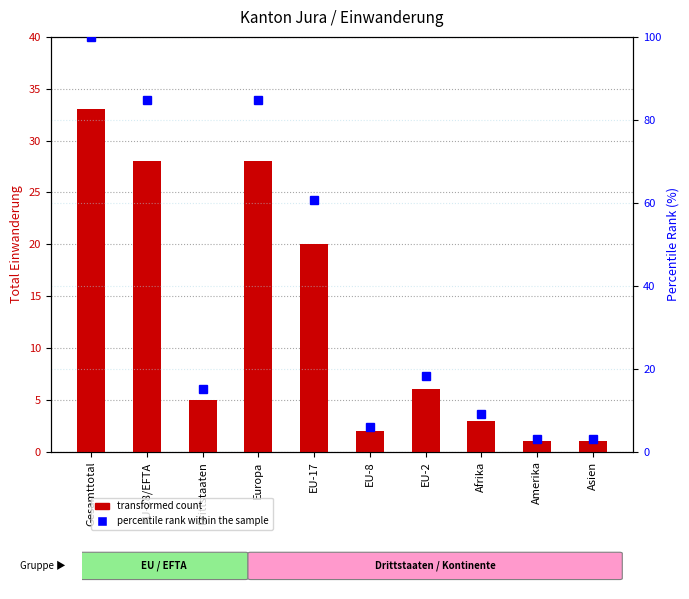

What is the sum of the percentile rank within the sample values at EU-8 and Europa?

90.9